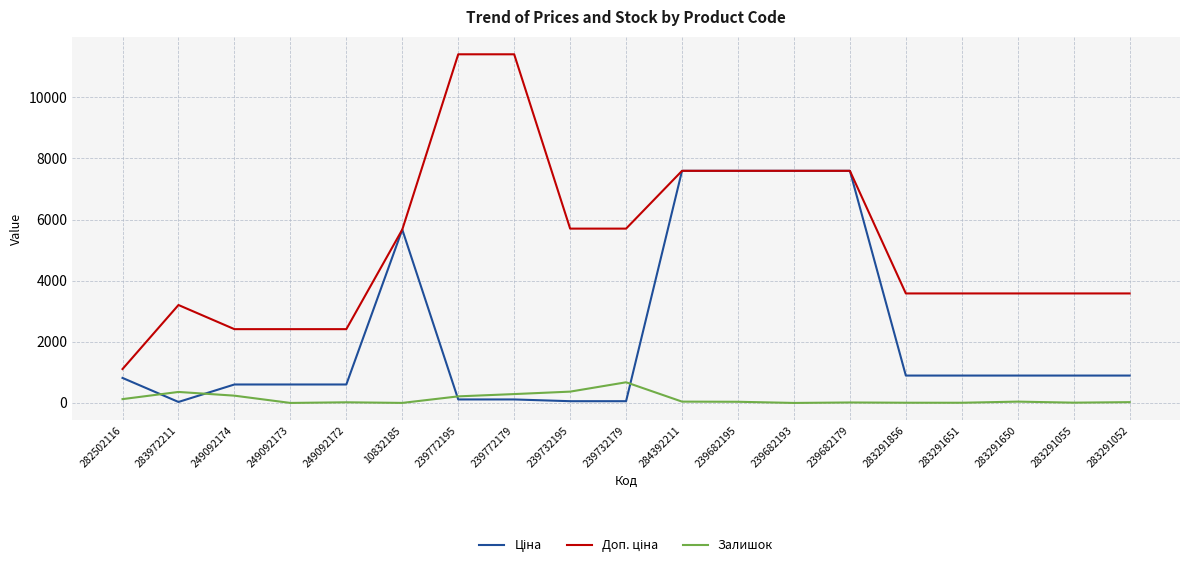

The Залишок series shows 125.0 at 282502116. True or false?

True